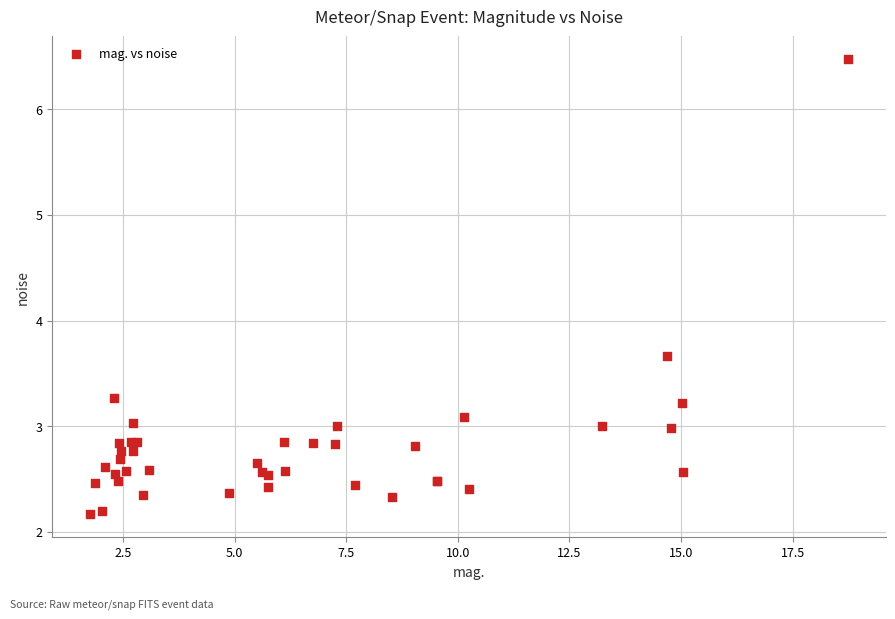

What Y value in the scatter plot is closest to 4?

3.7